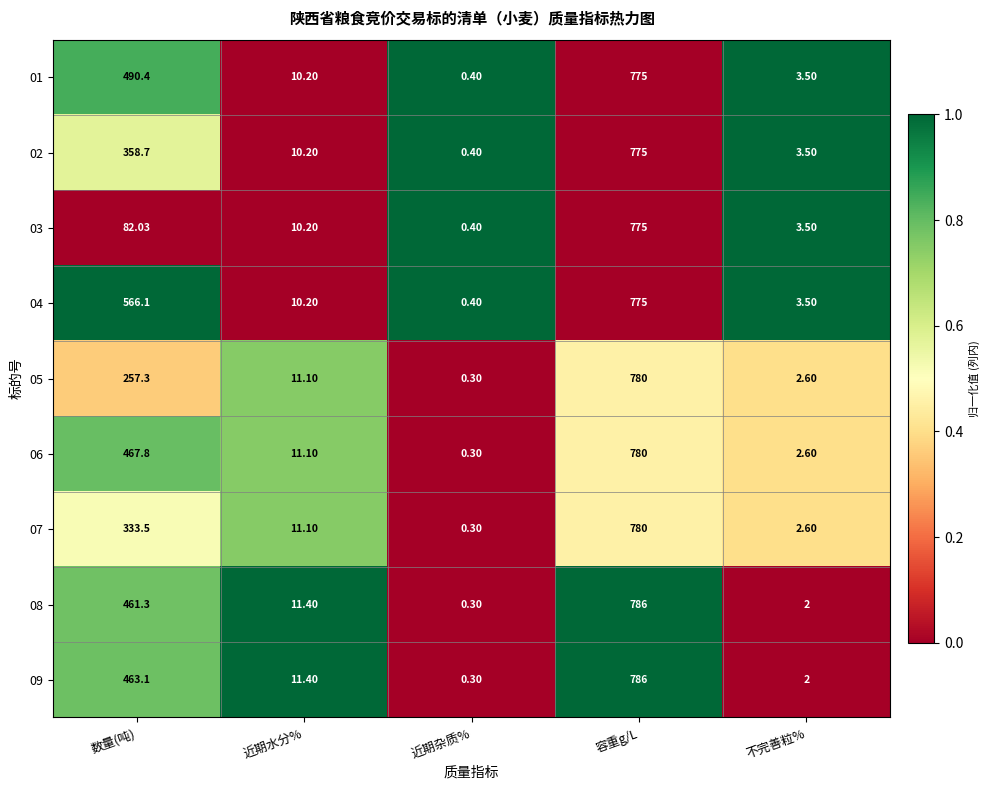

Where is 09 nearest to the value 393?

数量(吨)